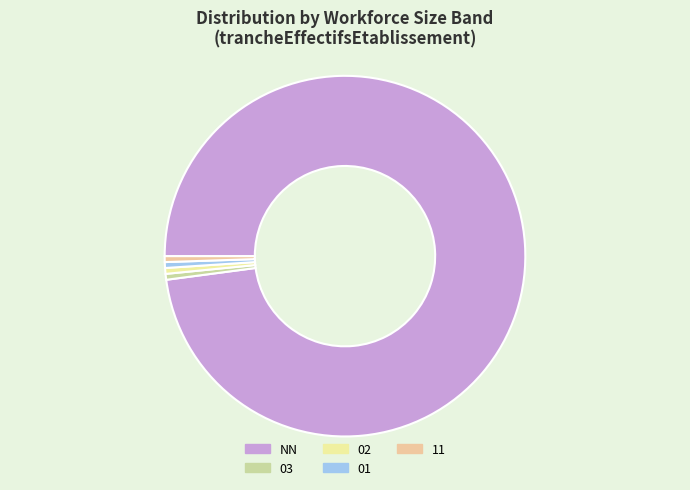

True or false: NN accounts for 98% of the total.

True